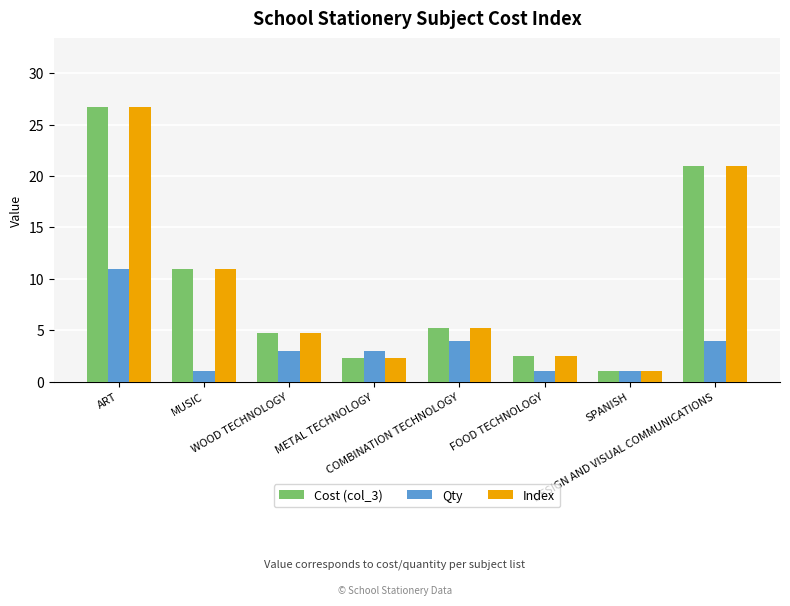

True or false: Index has a value of 4.7 at MUSIC.

False